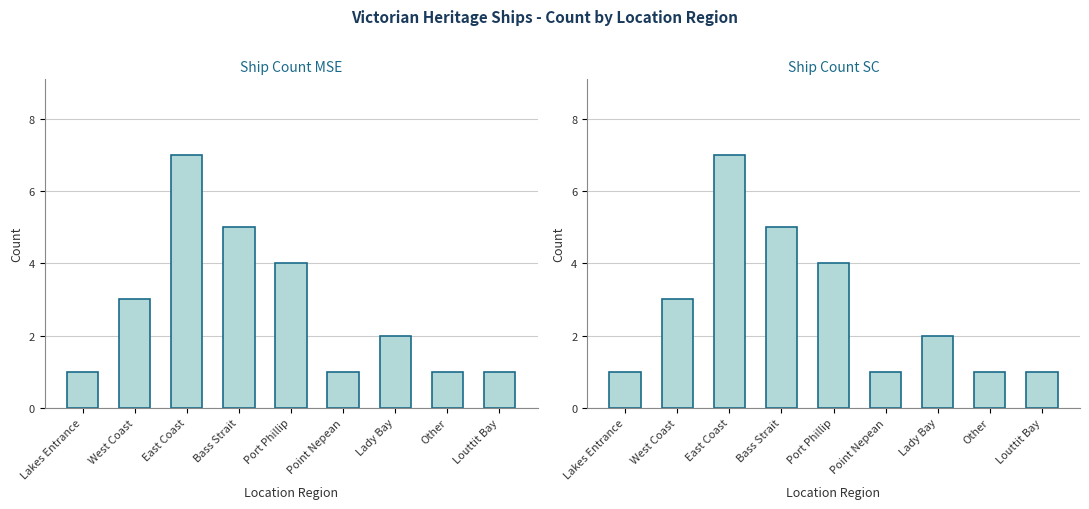

List the labels in order of value, smallest first.

Lakes Entrance, Point Nepean, Other, Louttit Bay, Lady Bay, West Coast, Port Phillip, Bass Strait, East Coast